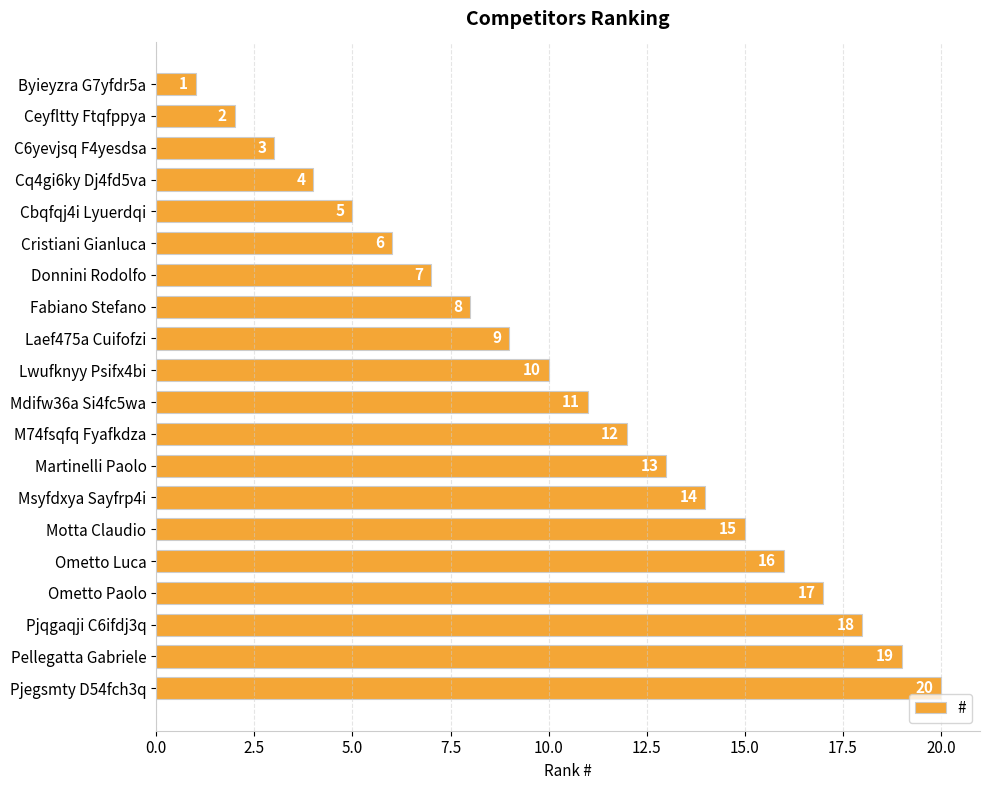

Which category has the highest value across all series?

Pjegsmty D54fch3q